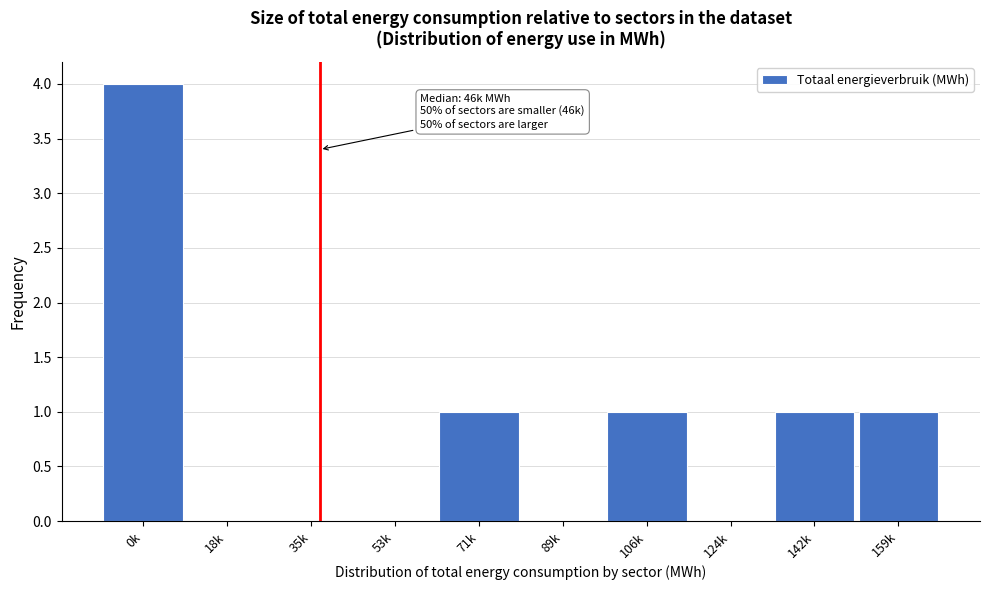

Reading right to left, extract all data points from this chart.

159k=1	142k=1	124k=0	106k=1	89k=0	71k=1	53k=0	35k=0	18k=0	0k=4